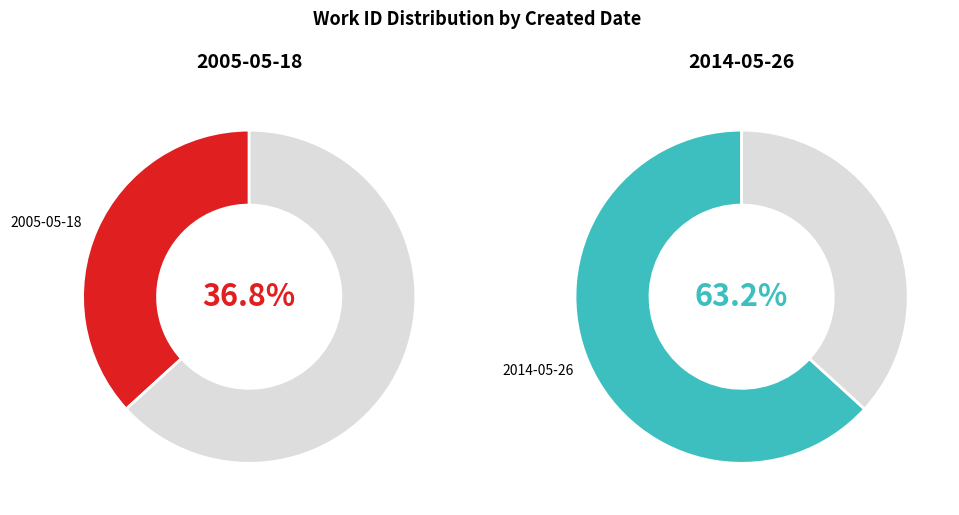

Is it true that 2005-05-18 is 24% of the pie?

False